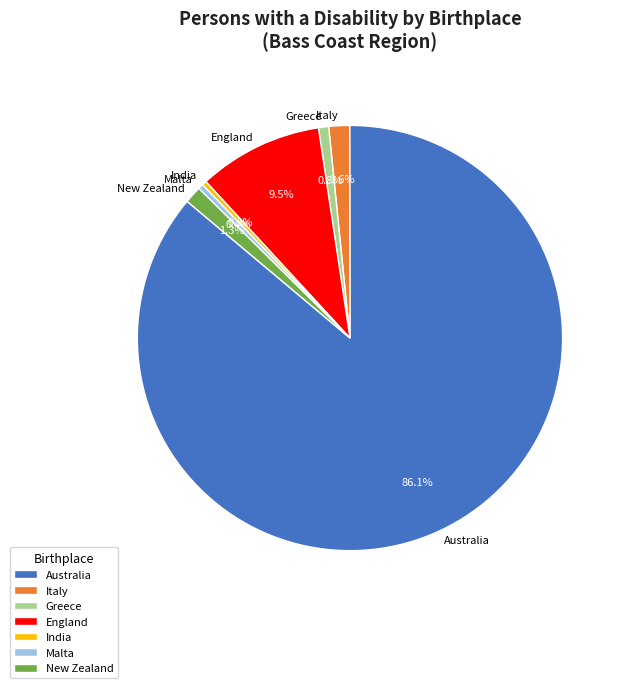

Which slice represents more than half of the pie?

Australia